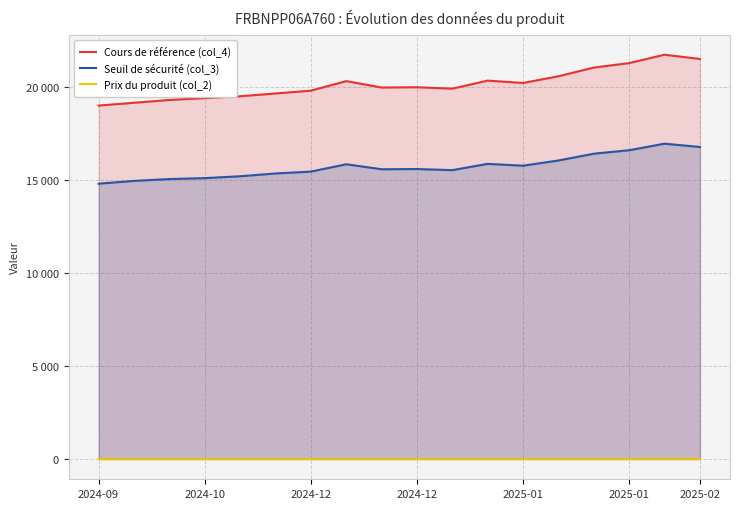

Is it true that Cours de référence (col_4) equals 21732.0 at 16?

True